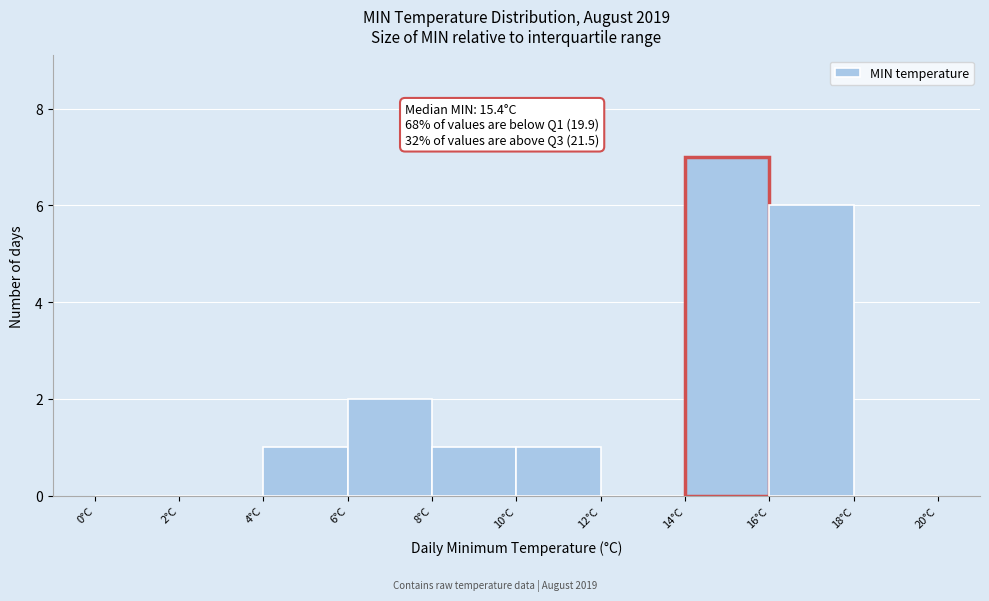

Over which range of the x-axis is the bar tallest?

14 to 16